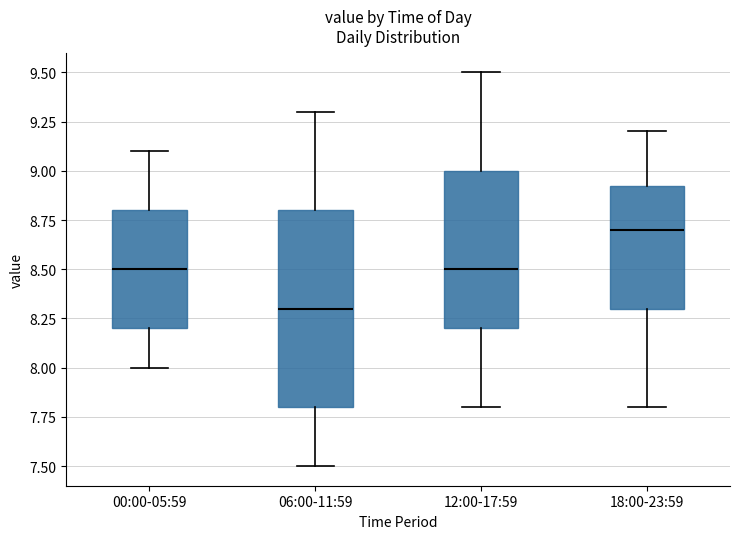

Reading left to right, transcribe this box plot: for each box, give where its median line is, the range the box spans, and where its two whiskers end, as read against the y-axis. The values are not printed on the chart, so give them approximately, as read against the axis.

00:00-05:59: median 8.50, box 8.20 to 8.80, whiskers 8.00 to 9.10
06:00-11:59: median 8.30, box 7.80 to 8.80, whiskers 7.50 to 9.30
12:00-17:59: median 8.50, box 8.20 to 9.00, whiskers 7.80 to 9.50
18:00-23:59: median 8.70, box 8.30 to 8.95, whiskers 7.80 to 9.20